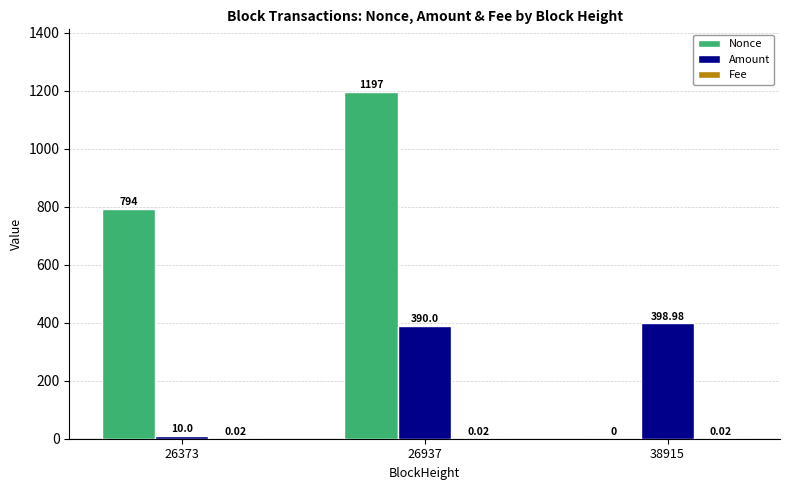

Between 26373 and 26937, which series saw the biggest shift?

Nonce